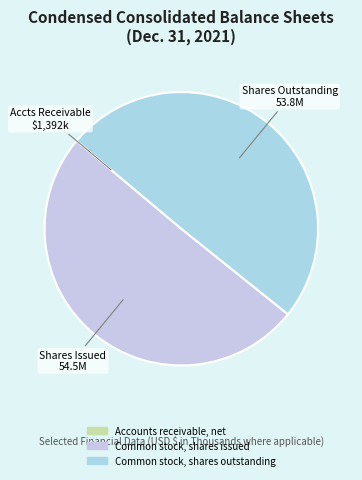

To the nearest percent, what is the average slice percentage?

33%